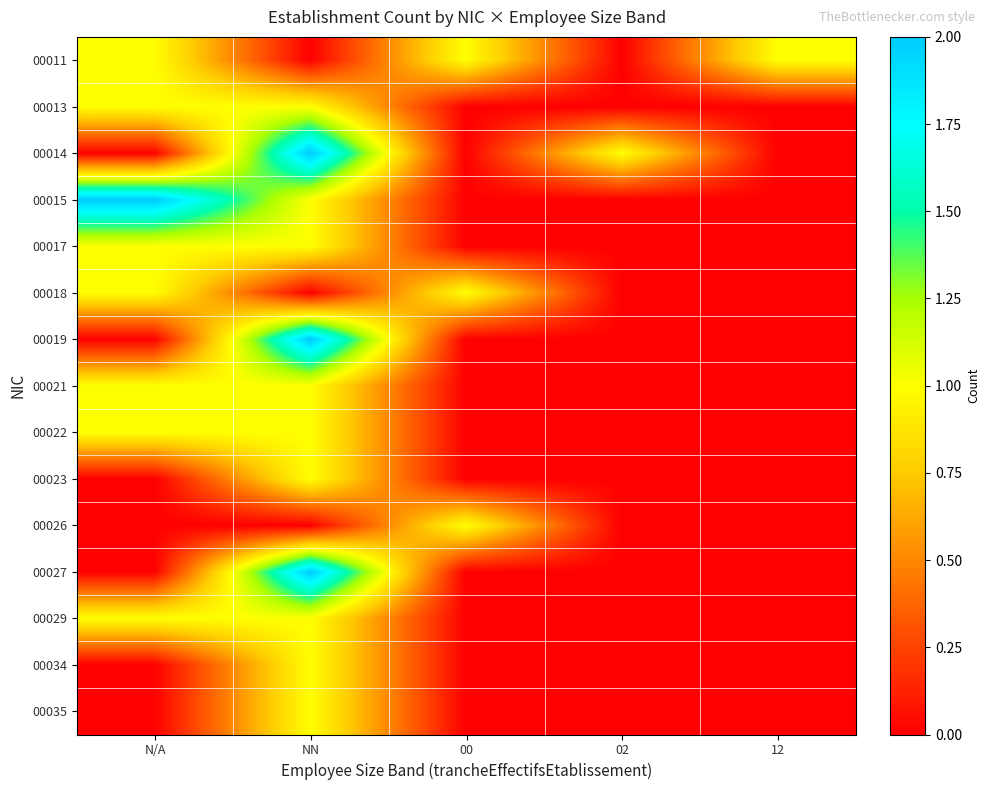

What is the greatest value displayed?

2